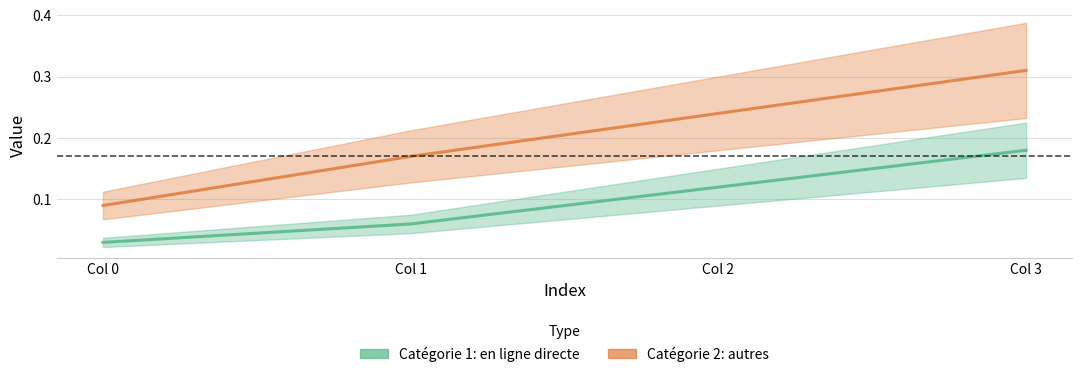

Which category has the lowest value across all series?

Col 0